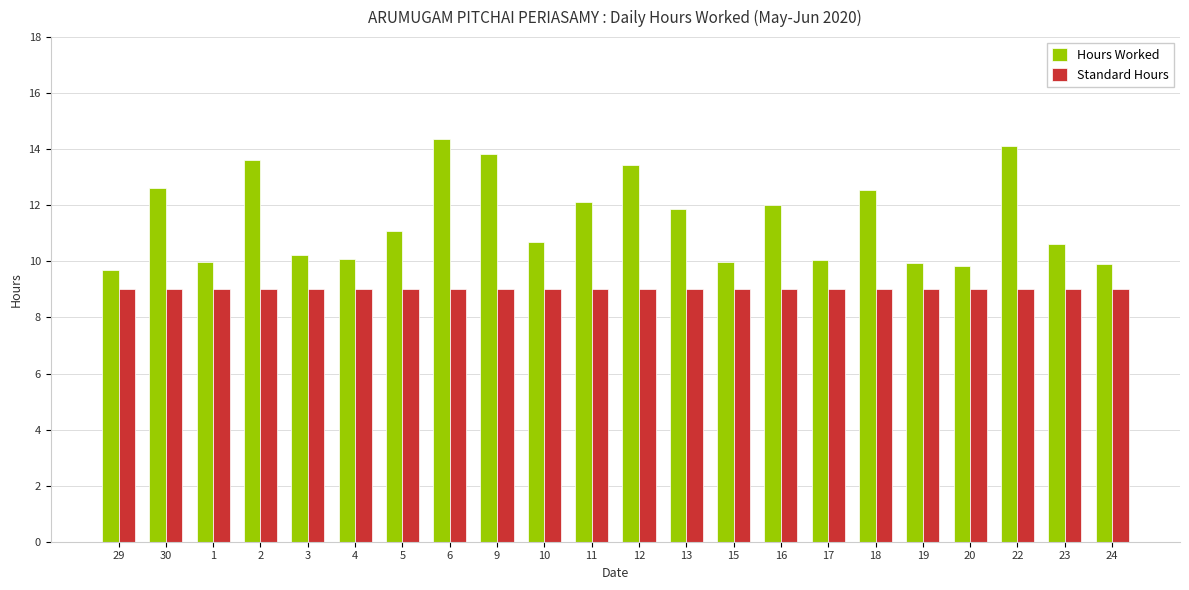

What are all the series names shown in the legend?

Hours Worked, Standard Hours